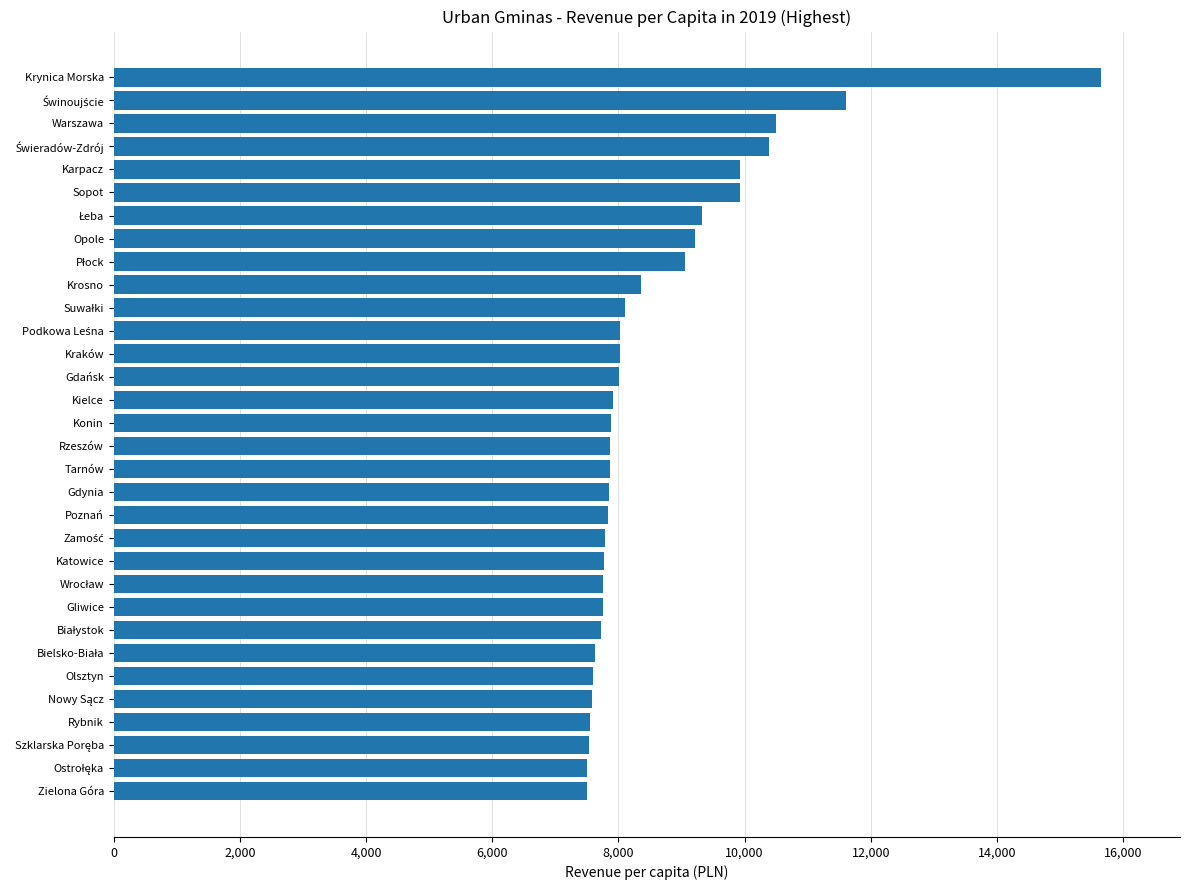

What is the difference between the maximum and minimum values?

8153